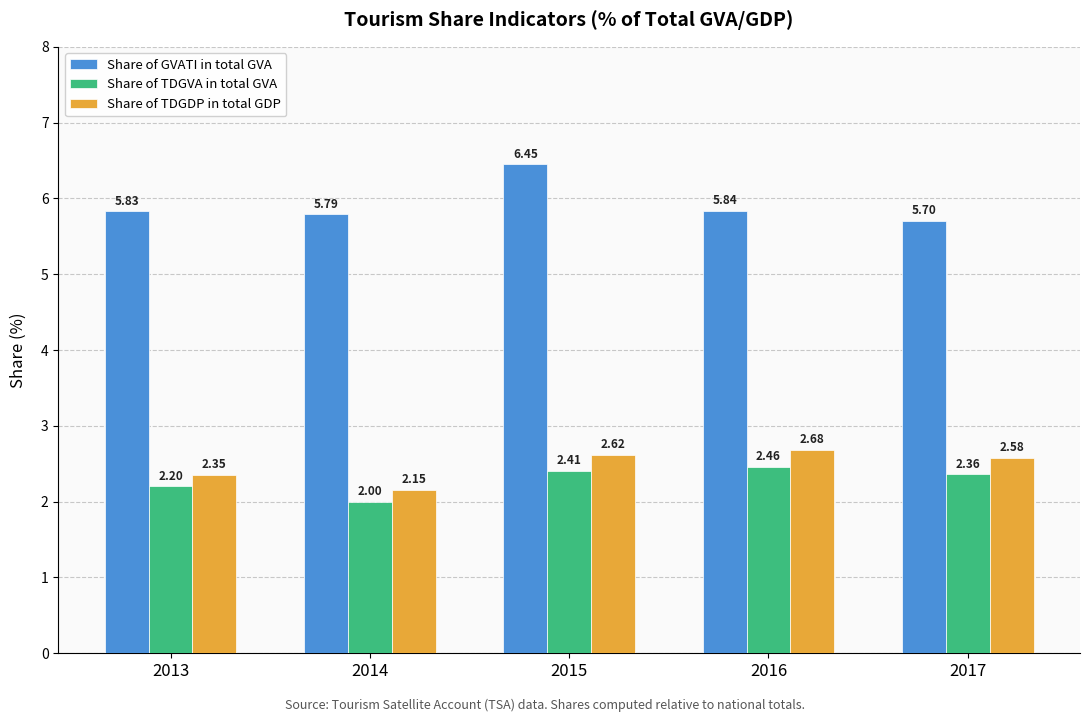

At which category is the sum across all series the highest?

2015